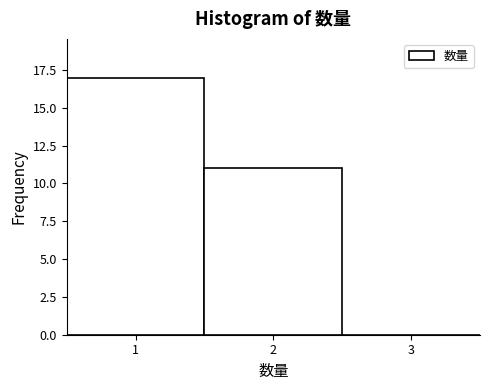

Reading left to right, transcribe this chart: for each bar, give the range it covers on the x-axis and its height. The values are not printed on the chart, so give them approximately, as read against the axis.

0.5 to 1.5: 17
1.5 to 2.5: 11
2.5 to 3.5: 0